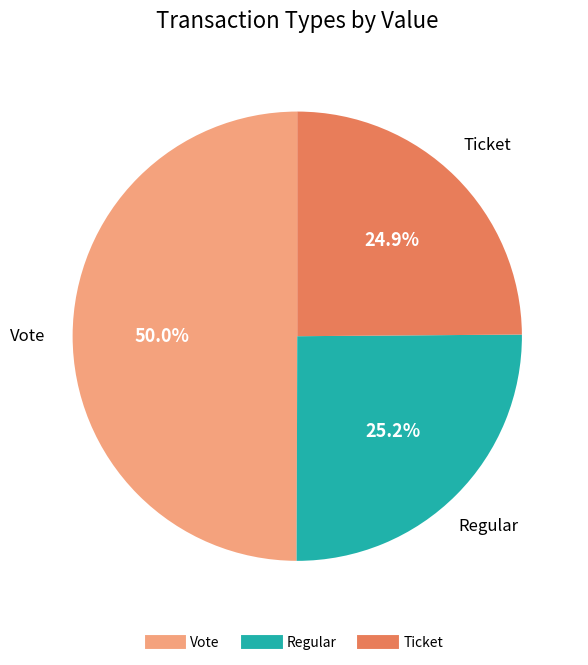

How many slices are in this pie chart?

3